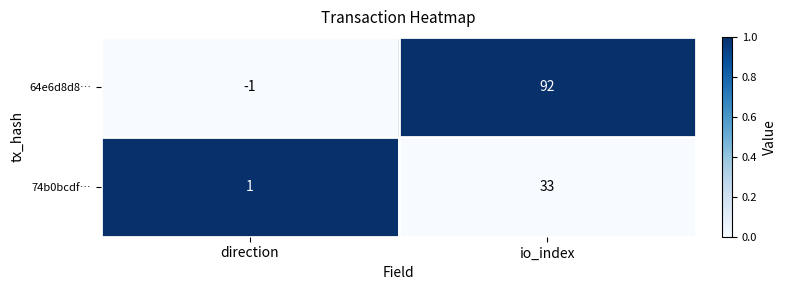

Reading left to right, transcribe all the data shown in this chart.

64e6d8d8…: direction=-1	io_index=92
74b0bcdf…: direction=1	io_index=33